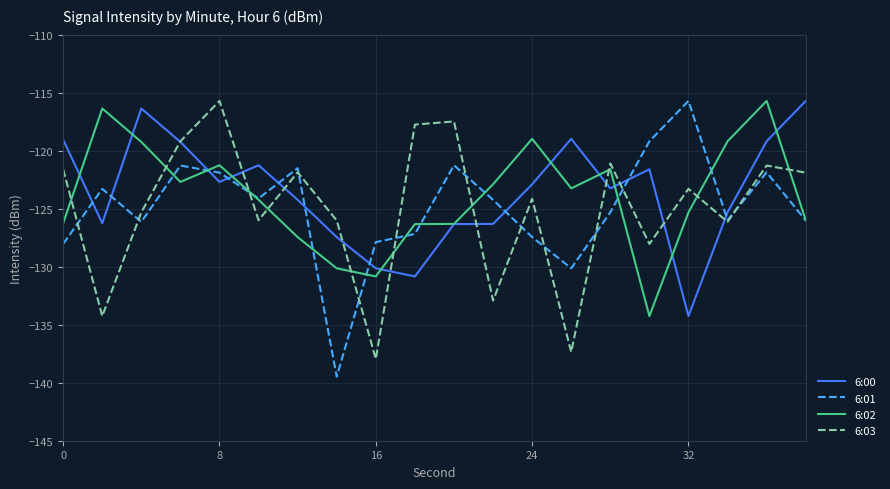

What is the minimum value shown in the chart?

-139.5